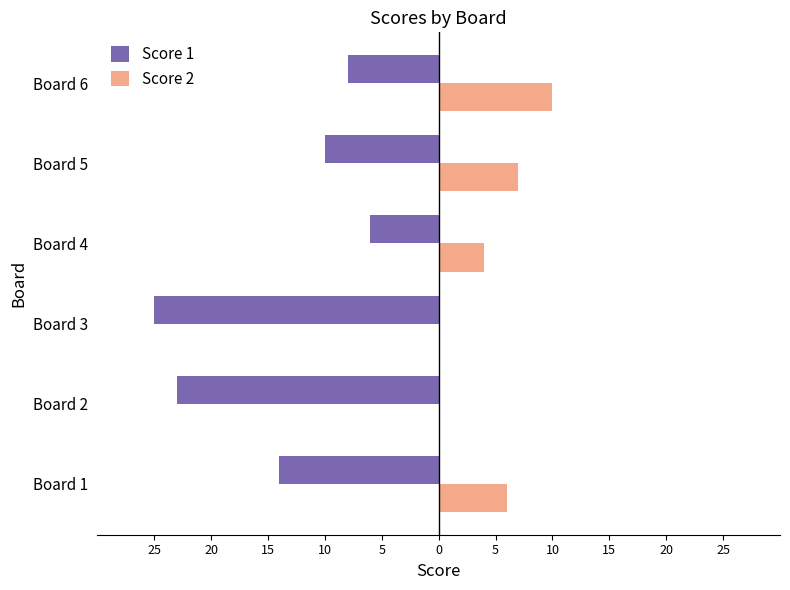

Reading right to left, what are all the values shown in this chart?

Score 1: -8	-10	-6	-25	-23	-14
Score 2: 10	7	4	0	0	6